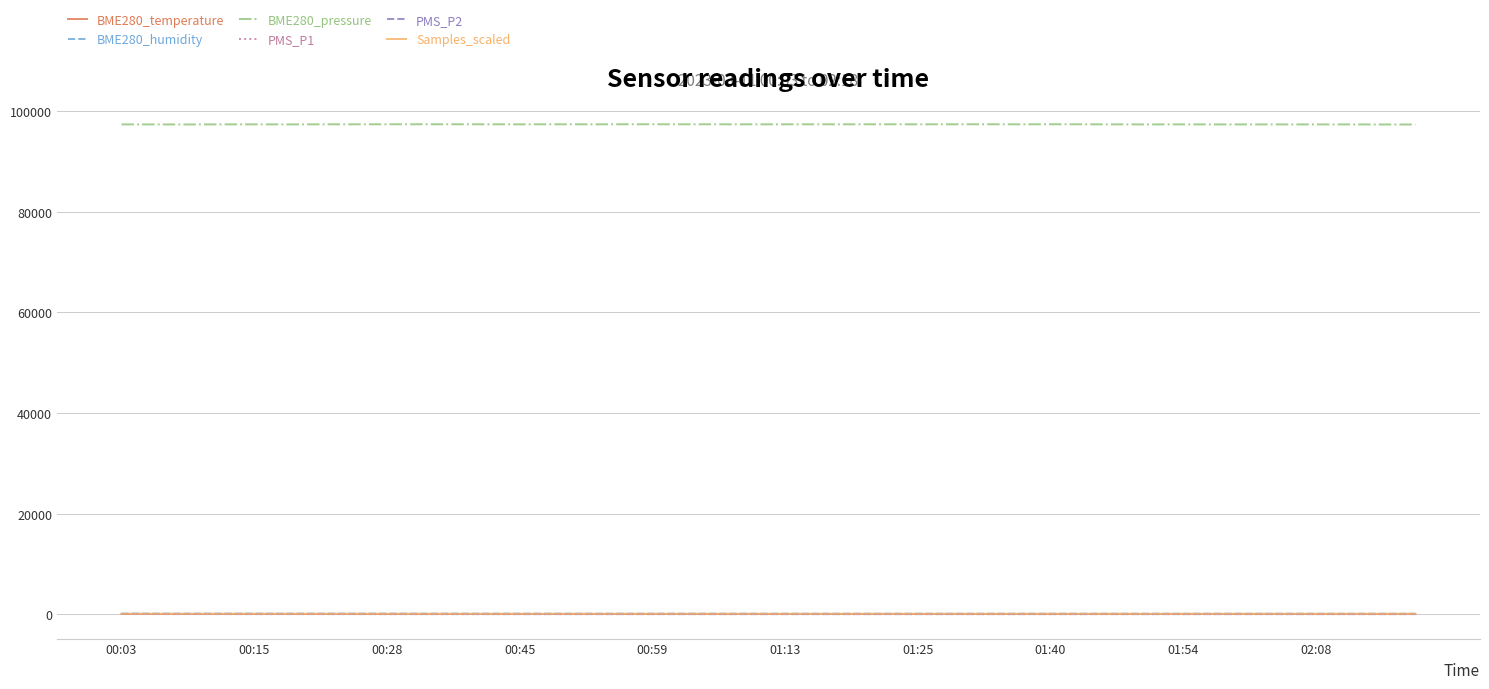

True or false: BME280_pressure and BME280_humidity cross at least once.

False